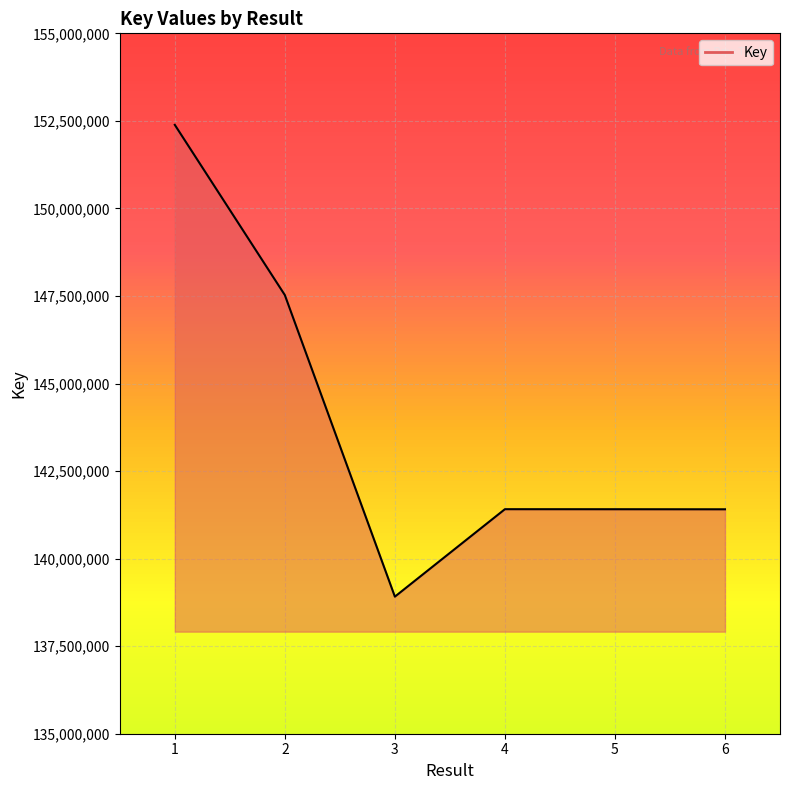

What is the maximum value shown in the chart?

152387113